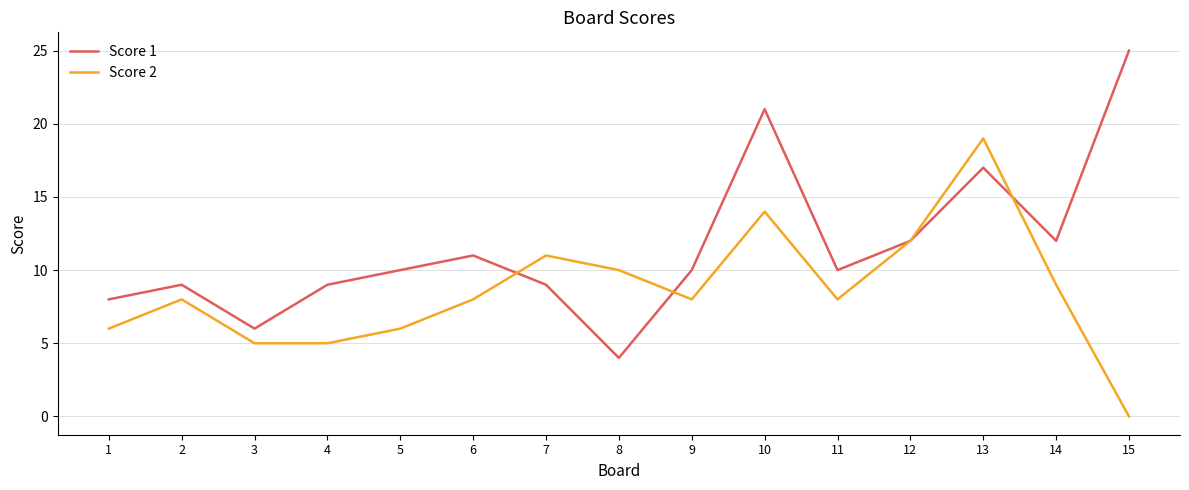

What is the approximate value of Score 2 at 14, to the nearest 10?

10